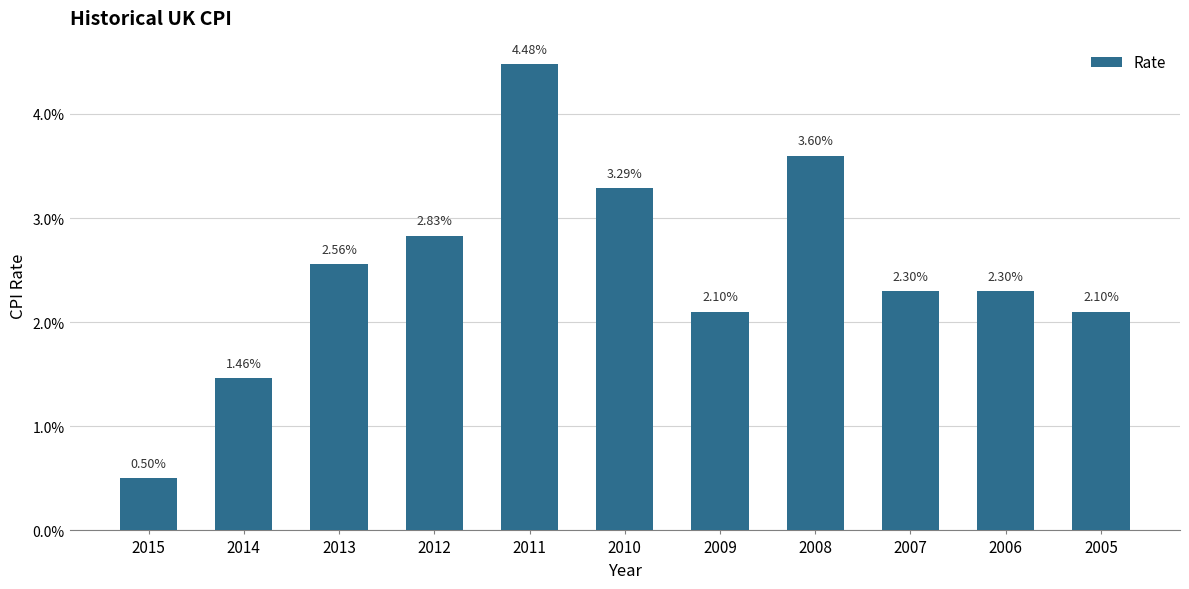

Are the bars horizontal?

No